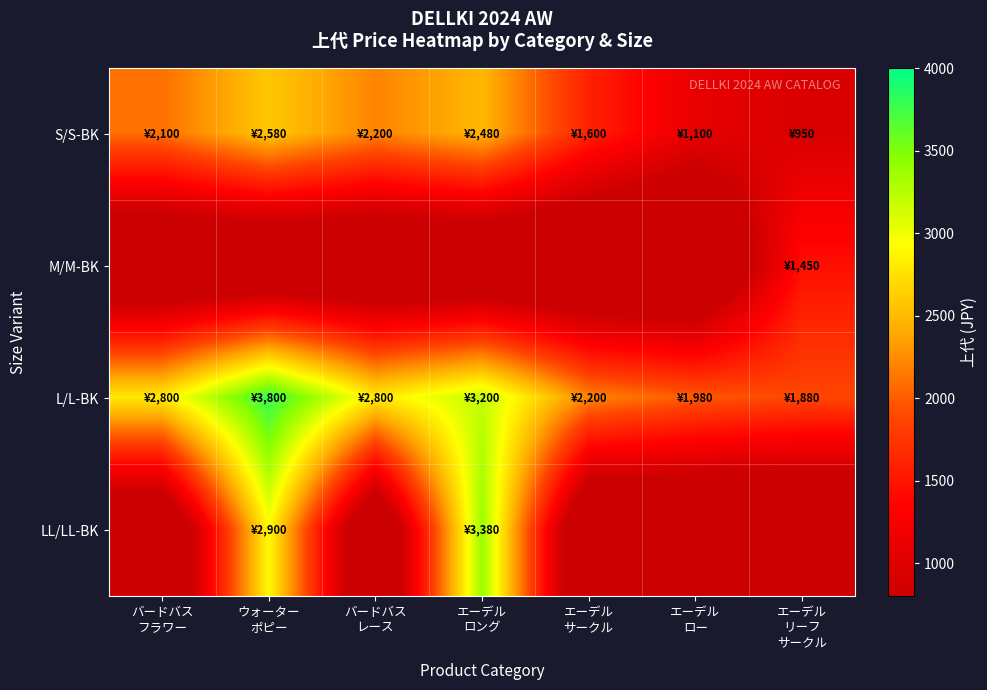

At エーデル リーフ サークル, list the series in order from largest to smallest.

L/L-BK, M/M-BK, S/S-BK, LL/LL-BK